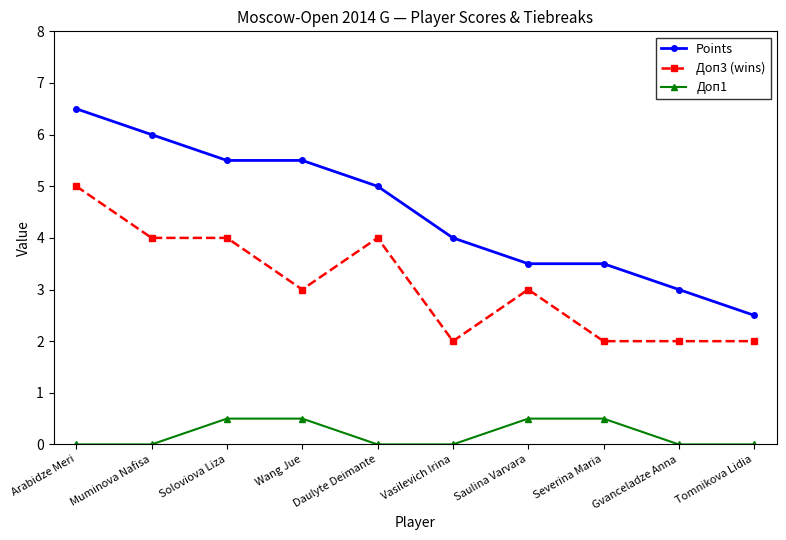

What is the difference between the maximum and minimum values in the Доп3 (wins) series?

3.0